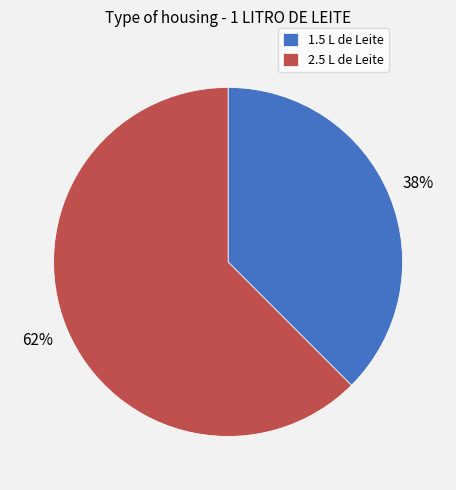

Is the sum of 1.5 L de Leite and 2.5 L de Leite greater than half?

Yes